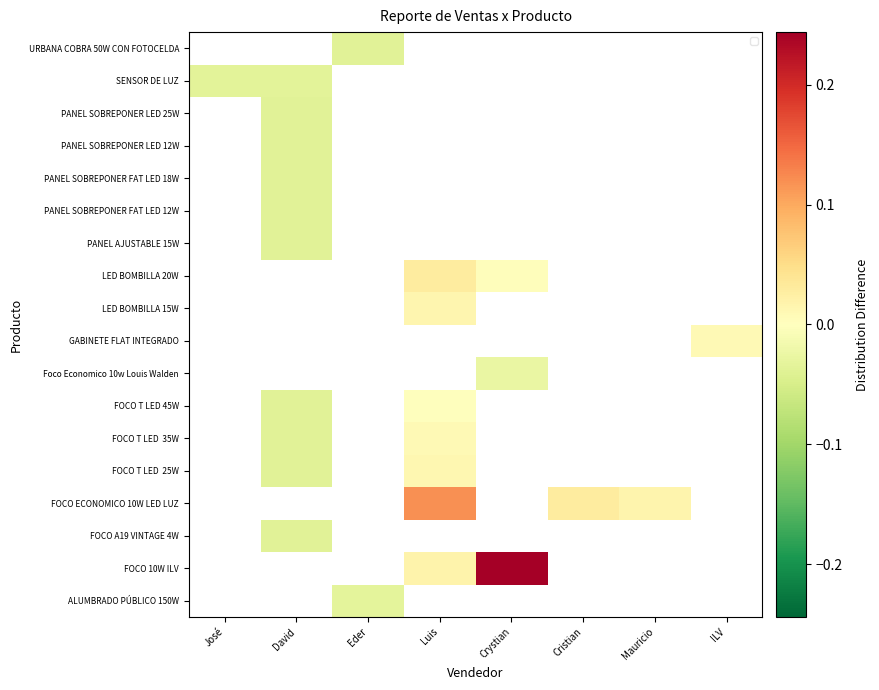

At which category does the chart reach its peak across all series?

Crystian